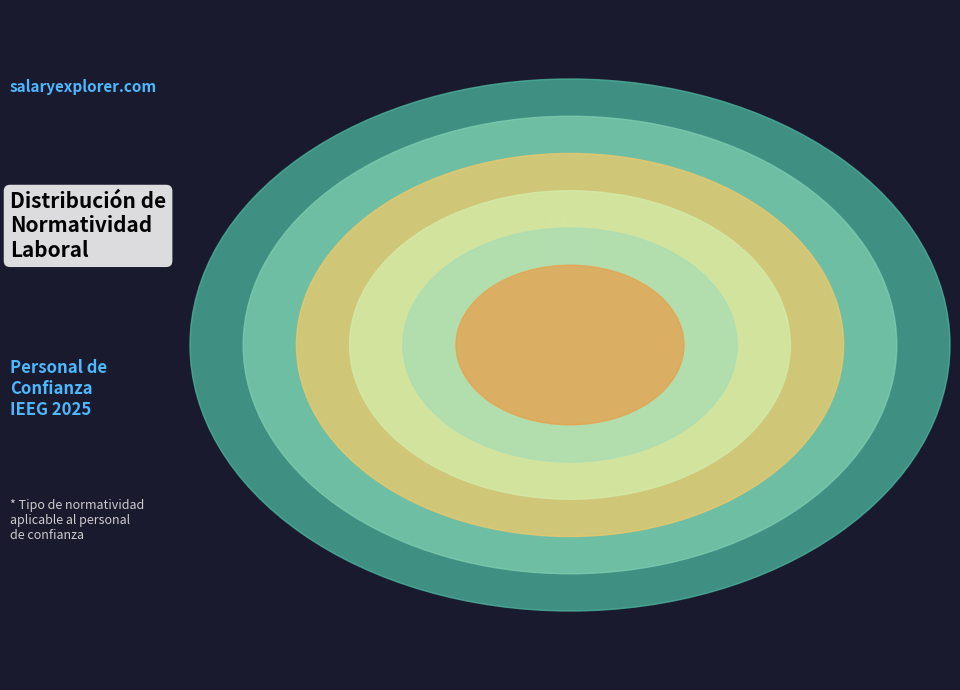

Which slice is the smallest?

Manual